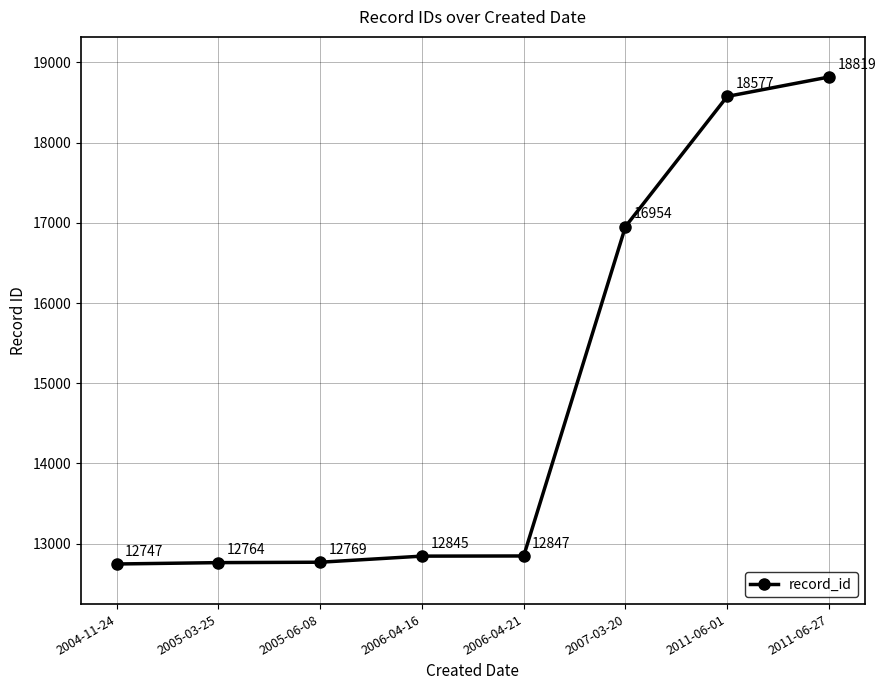

How many series are shown in this chart?

1